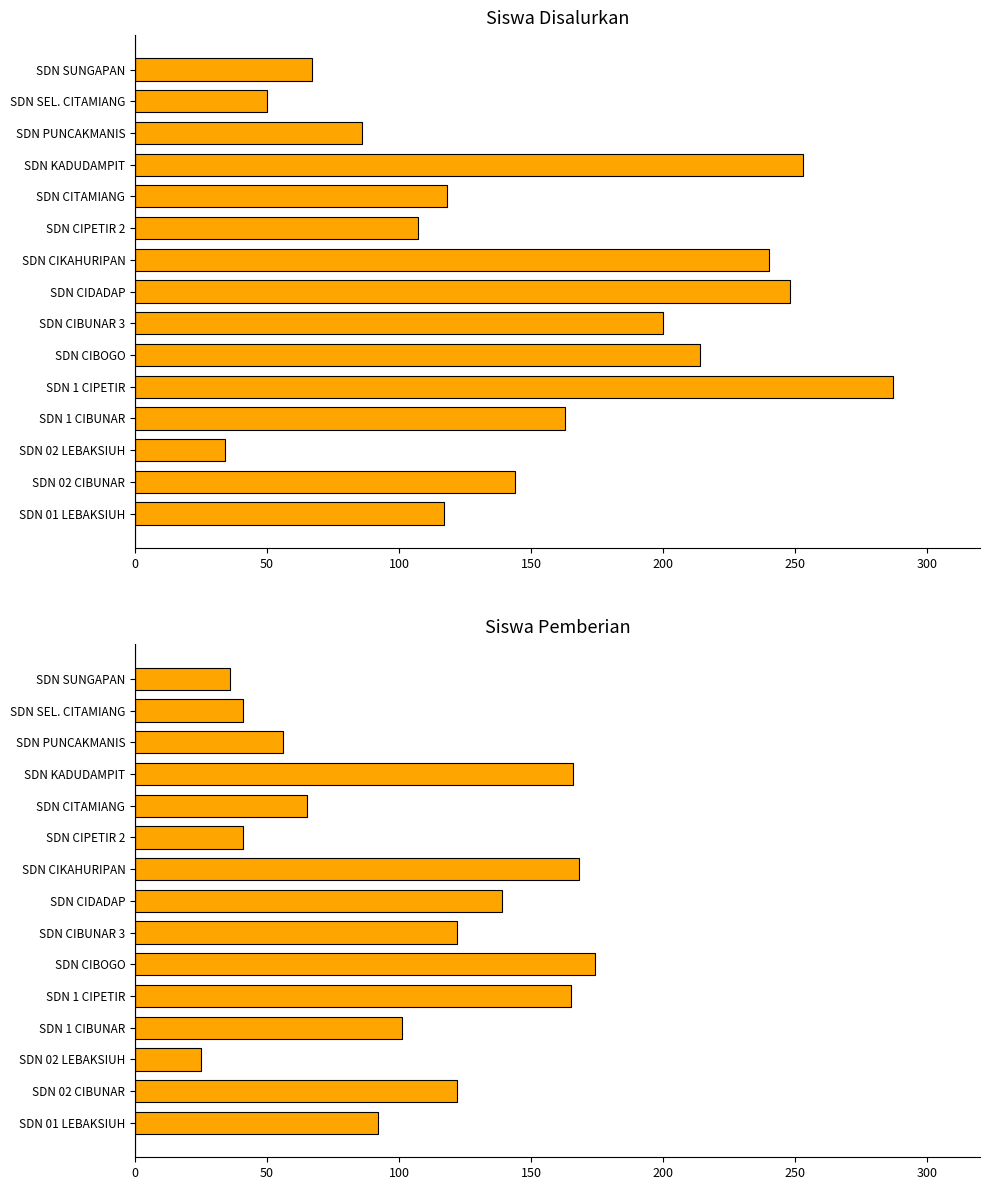

Rank the series by their maximum value, from highest to lowest.

Siswa Disalurkan, Siswa Pemberian